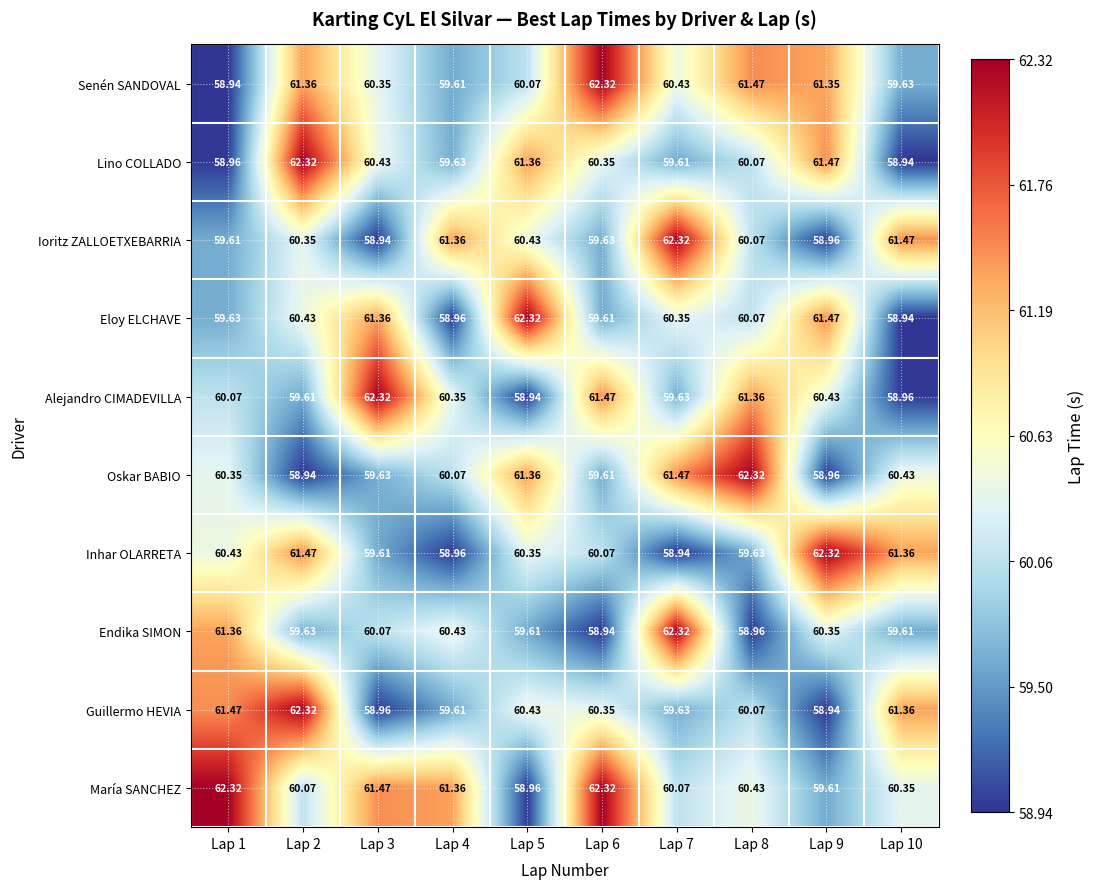

Is the value of Endika SIMON at Lap 6 greater than the value of Oskar BABIO at Lap 10?

No